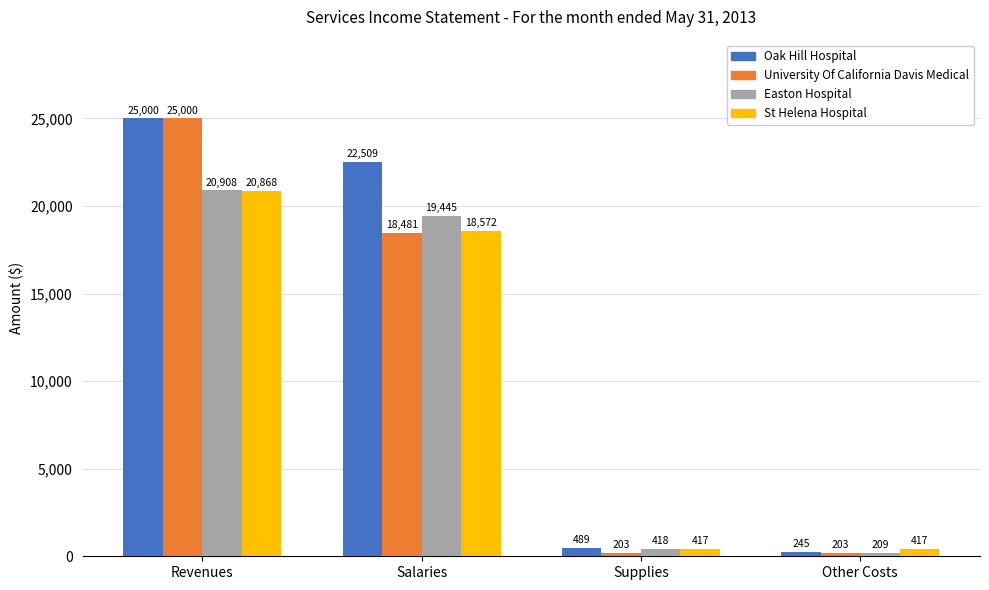

What is the sum of the Oak Hill Hospital values at Salaries and Other Costs?

22754